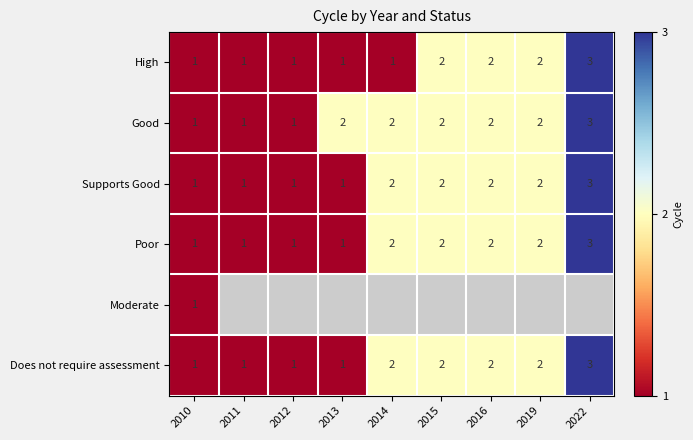

How many categories are shown in the chart?

9